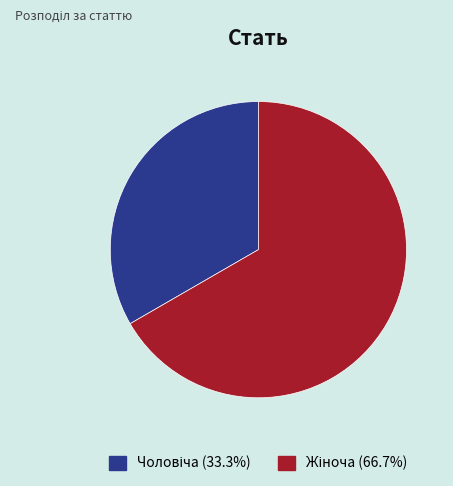

Does any single category account for the majority?

Yes